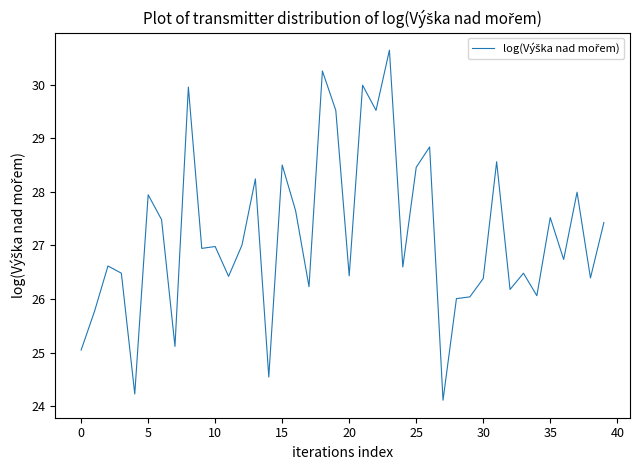

What is the difference between the maximum and minimum values?

6.5